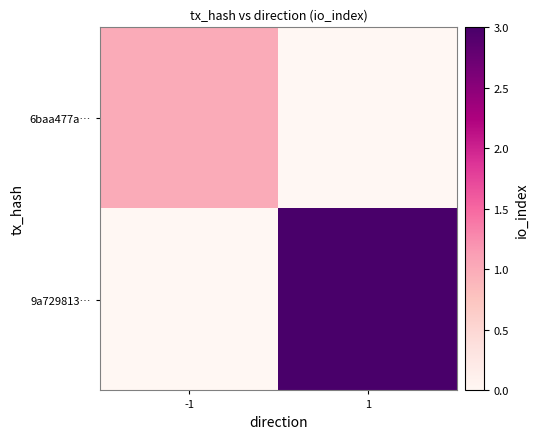

List the series in order of their peak value, highest first.

9a729813…, 6baa477a…